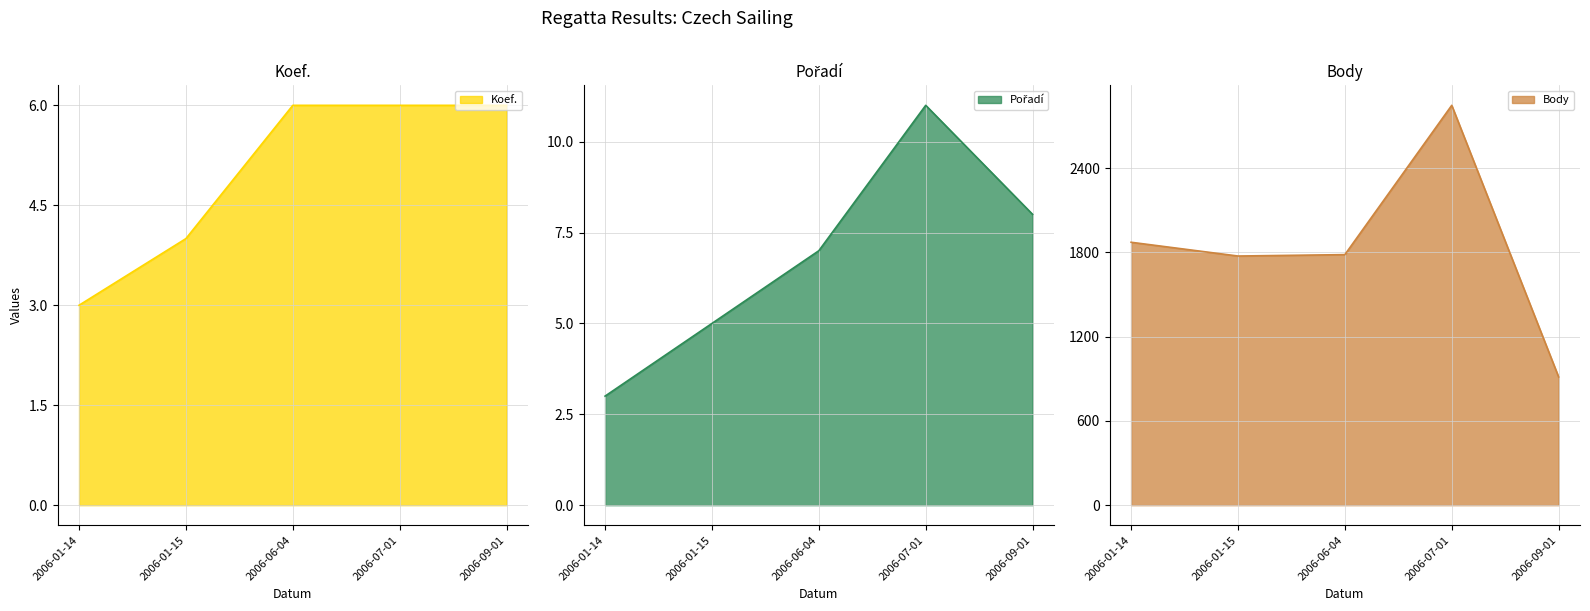

What value does the Pořadí series have at 2006-09-01?

8